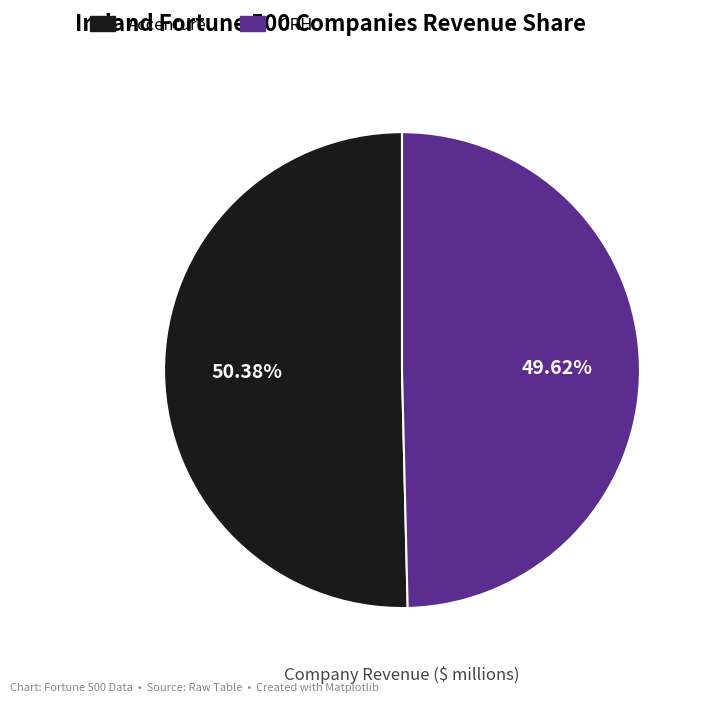

How many segments does this pie chart have?

2